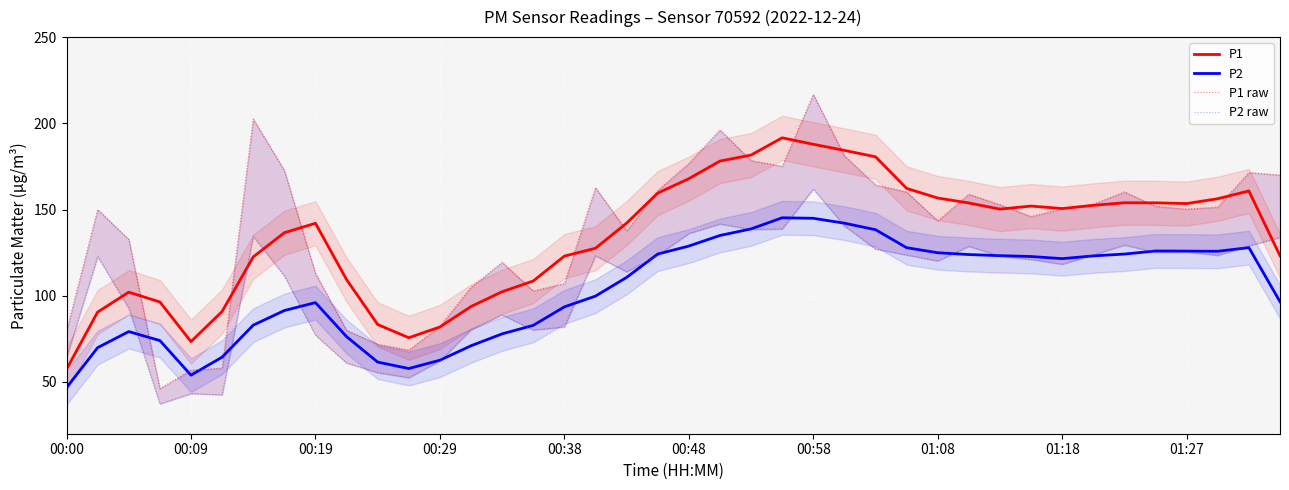

What is the maximum value for P1?

191.6